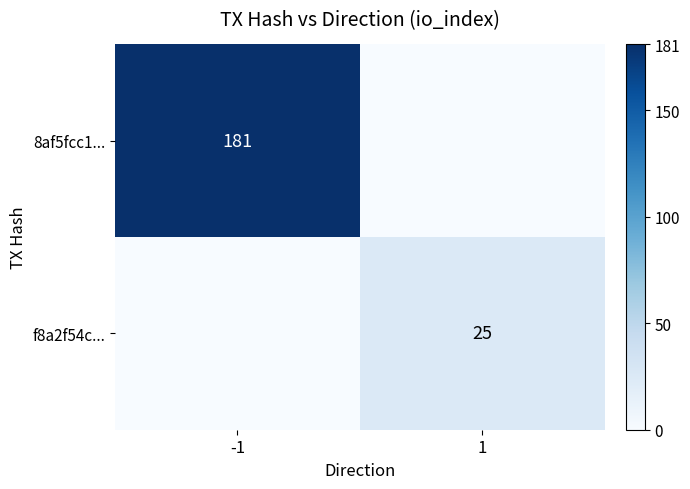

What is the difference between the highest and lowest values at -1?

181